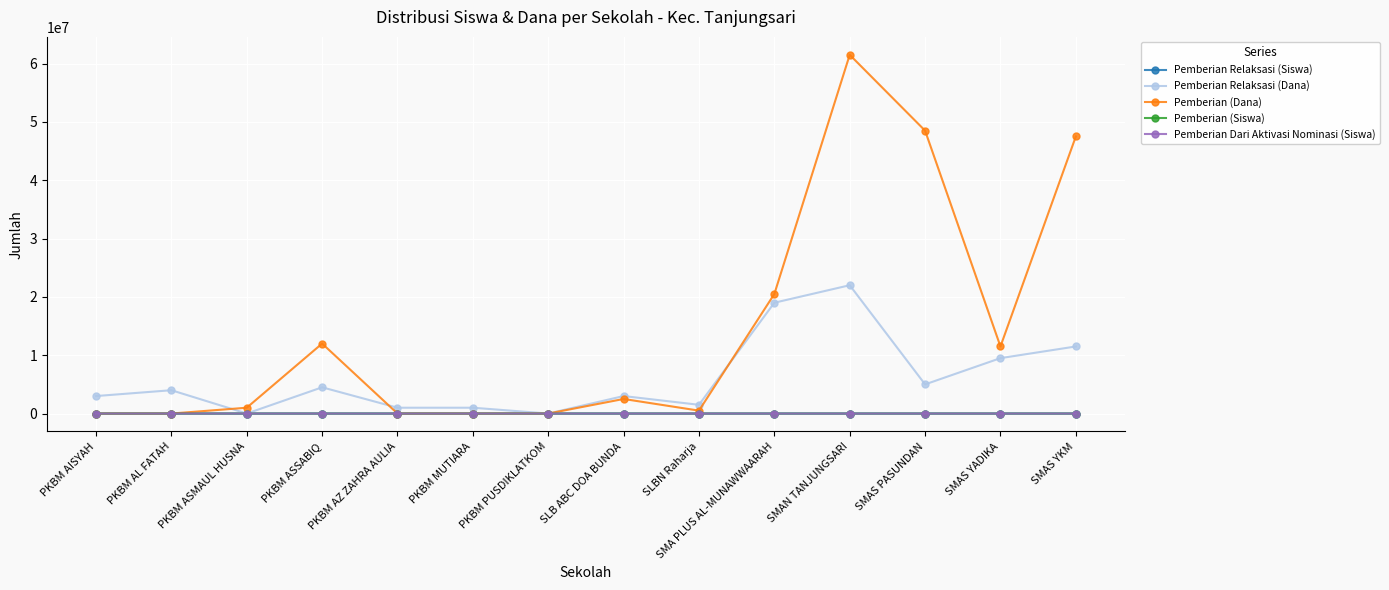

What is the difference between the Pemberian Relaksasi (Dana) values at SMAN TANJUNGSARI and SLBN Raharja?

20500000